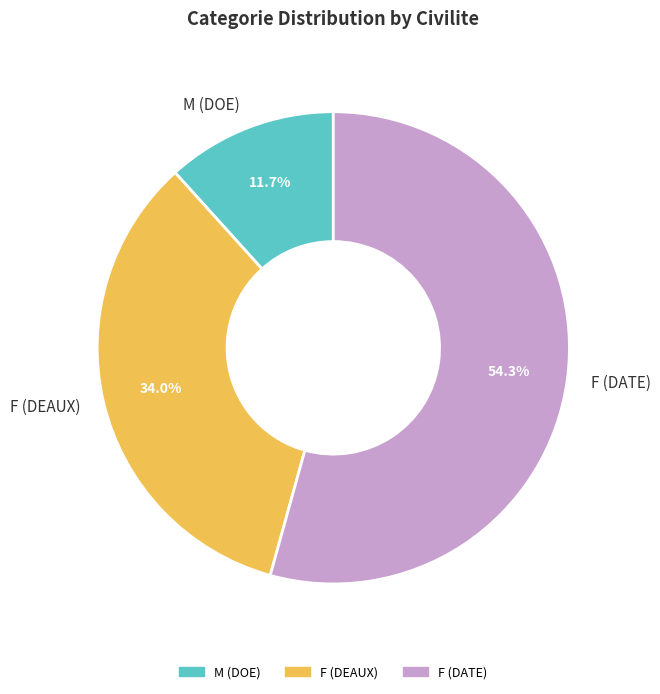

Combined, do M (DOE) and F (DATE) account for over 50%?

Yes